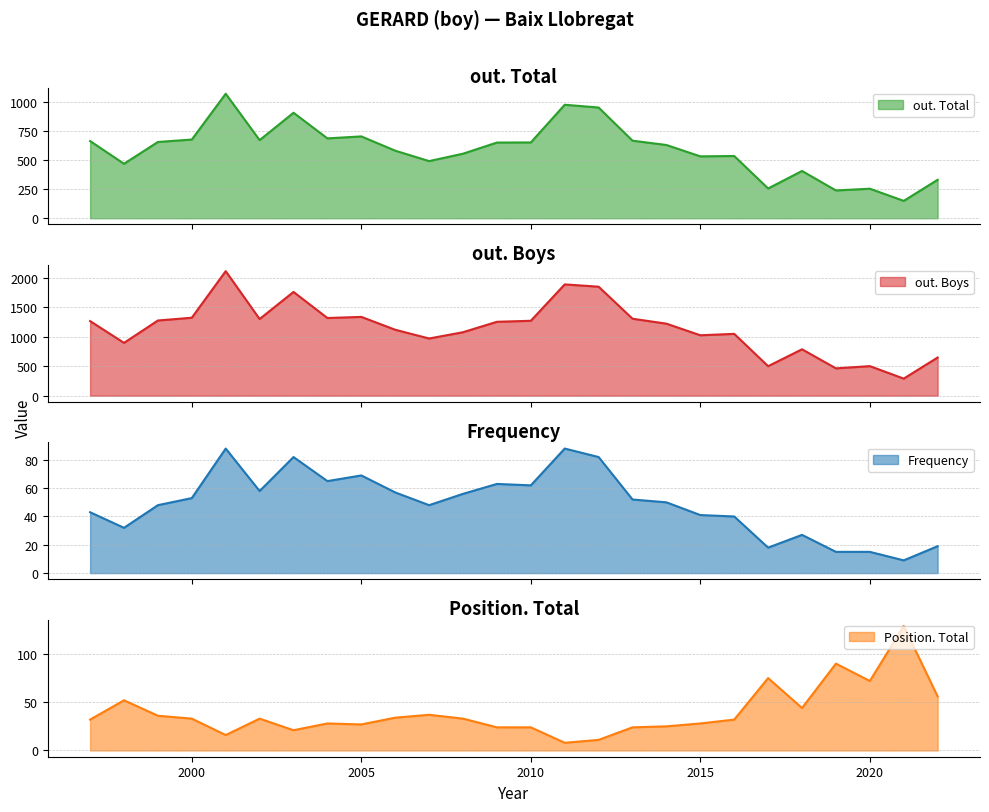

At 2013, list the series in order from smallest to largest.

Position. Total, Frequency, out. Total, out. Boys